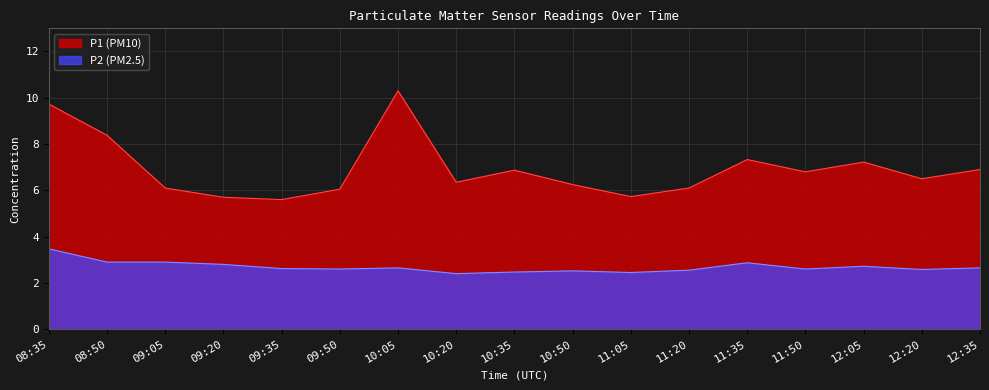

What is the value of the P1 point at the 2nd from the left?

8.4